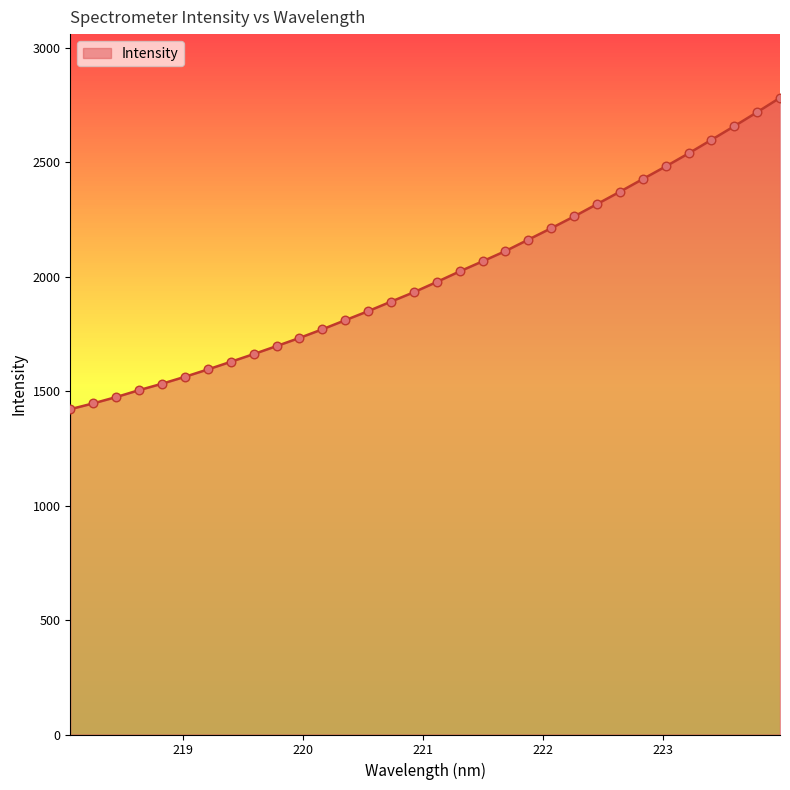

What is the difference between the maximum and minimum values?

1361.0